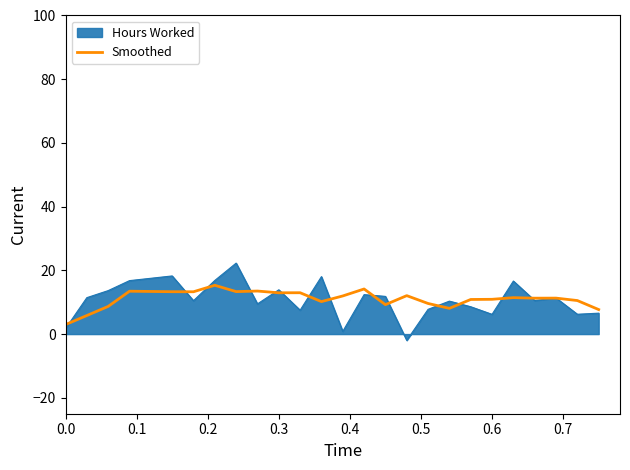

Rank the series by their maximum value, from lowest to highest.

Smoothed, Hours Worked